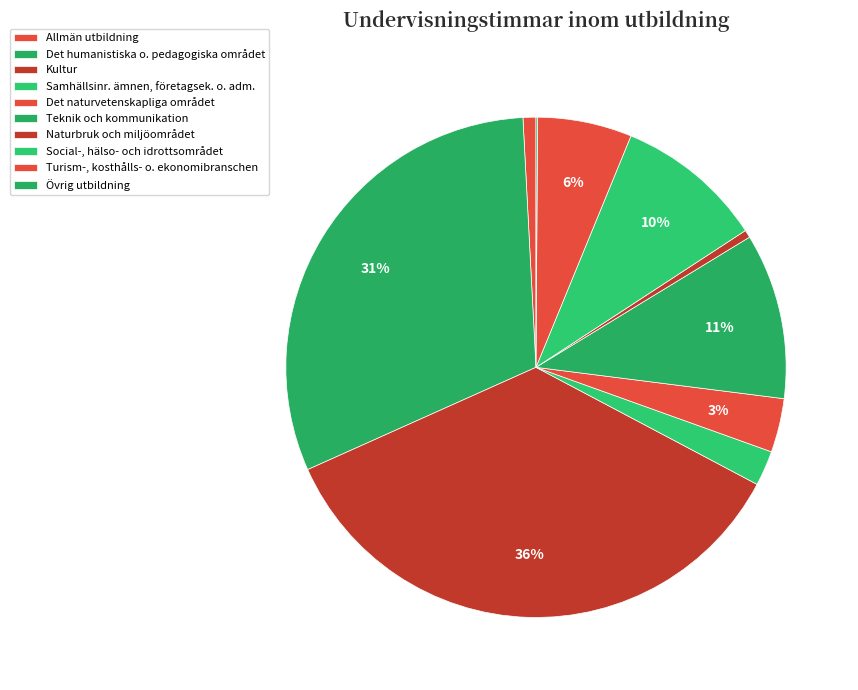

How many slices are in this pie chart?

10